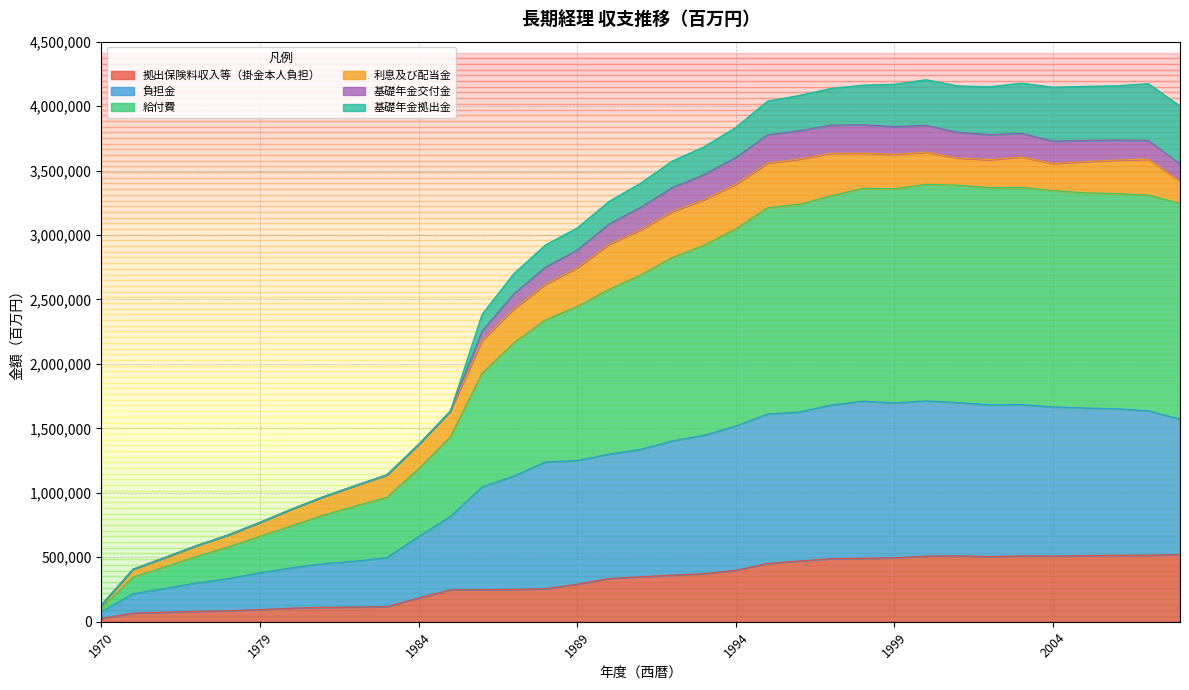

Between 1987 and 1991, which series saw the biggest shift?

給付費